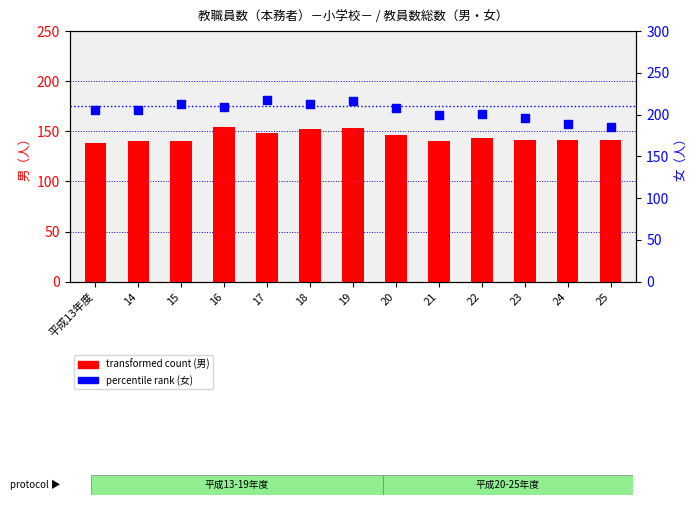

What are all the series names shown in the legend?

transformed count (男), percentile rank (女)